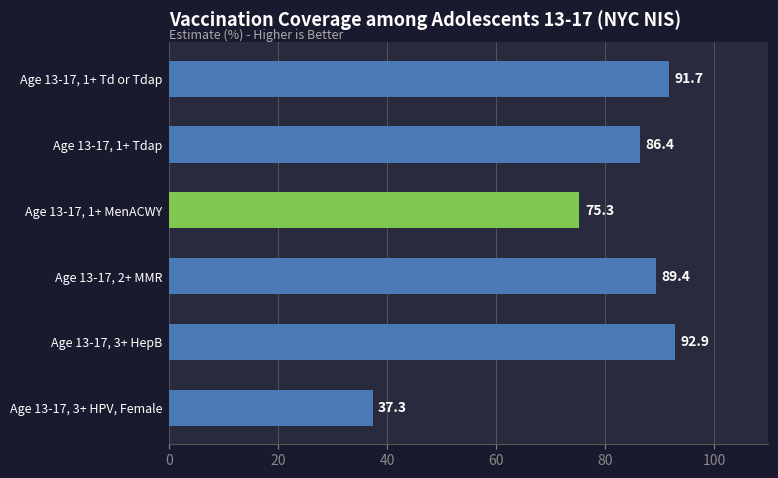

What is the maximum value shown in the chart?

92.9